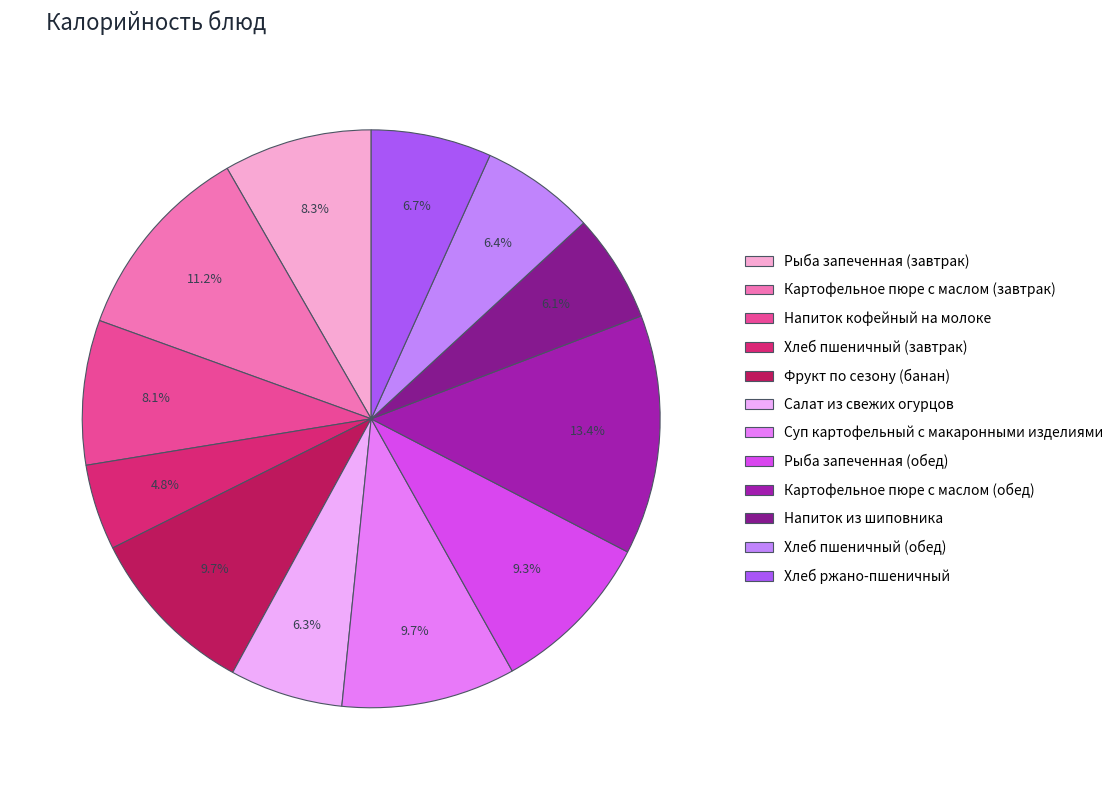

To the nearest percent, what is the difference between the largest and smallest slice percentages?

9%